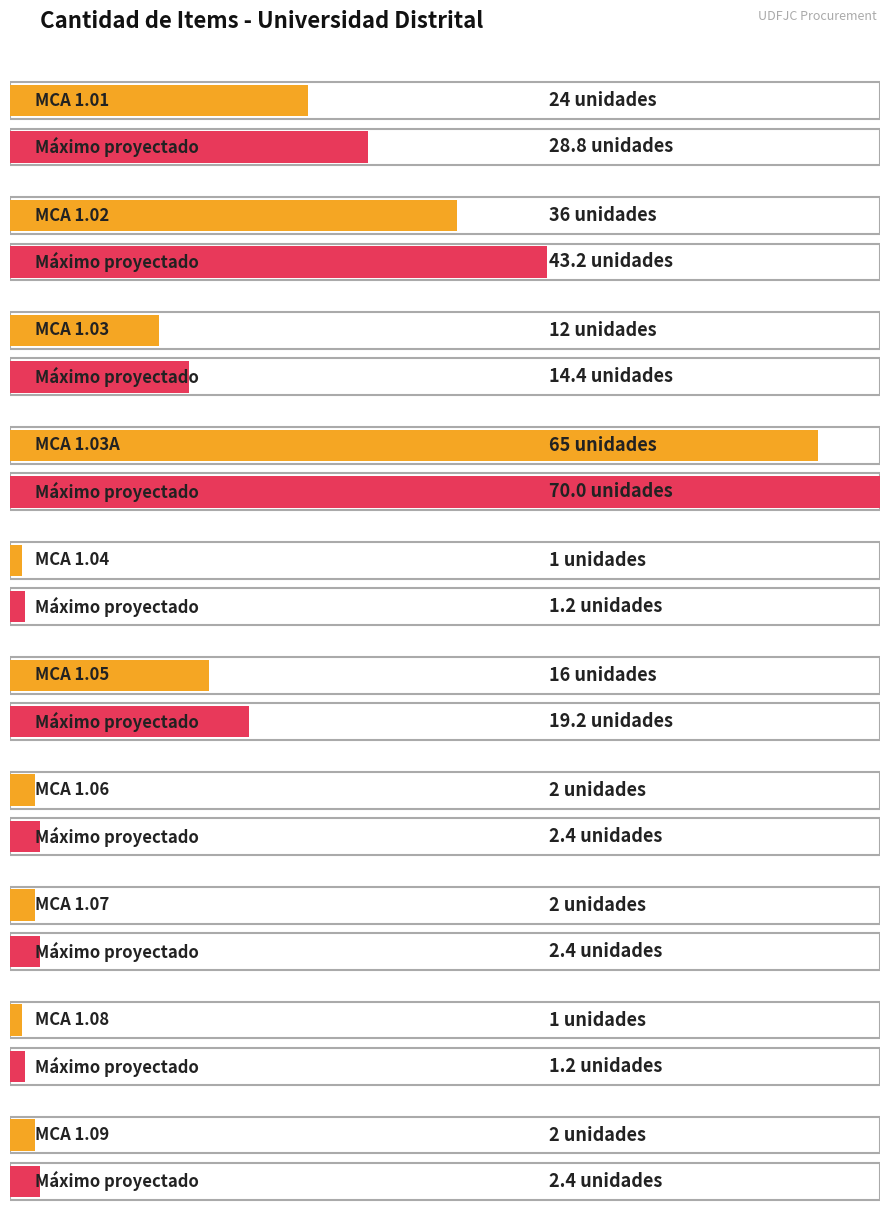

What is the difference between the maximum and minimum values?

64